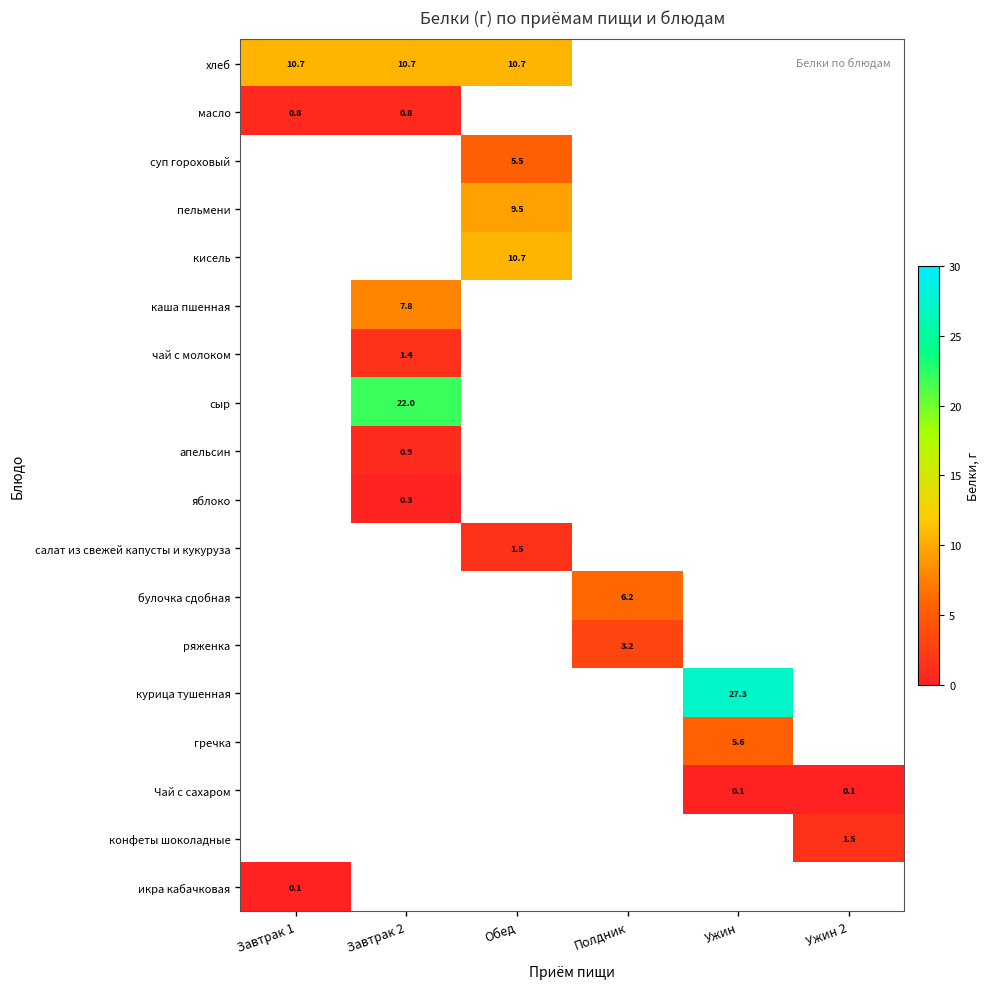

Which series has the widest spread of values?

хлеб